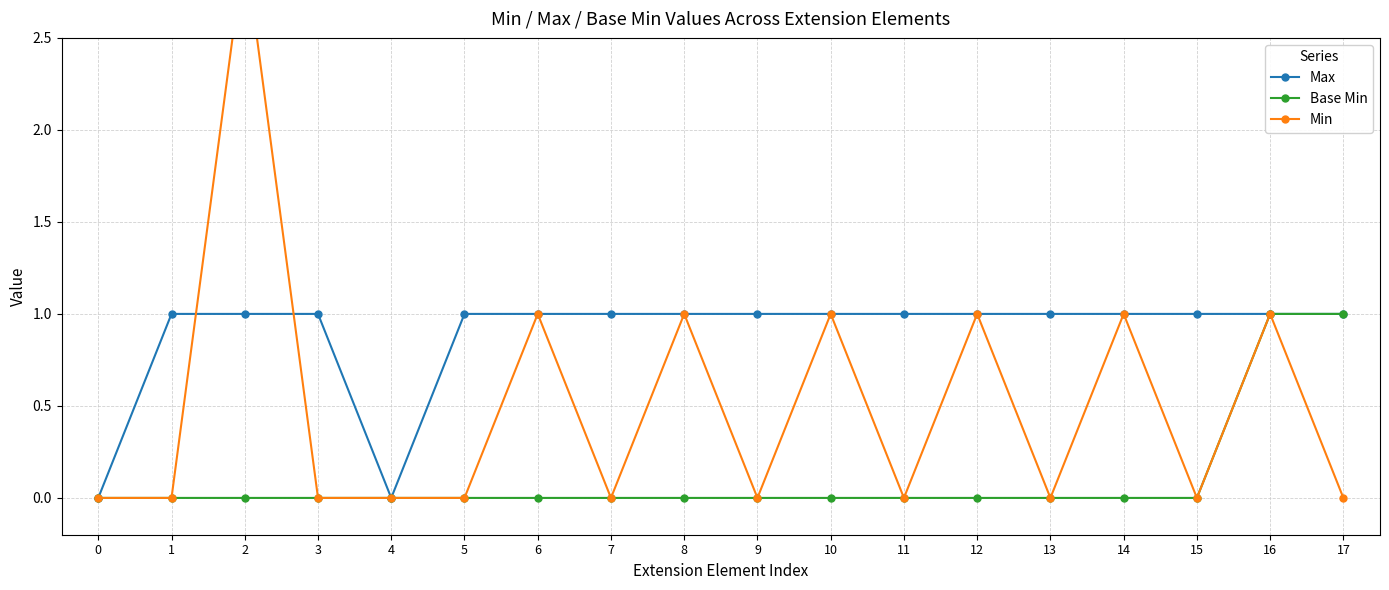

What are all the series names shown in the legend?

Max, Base Min, Min